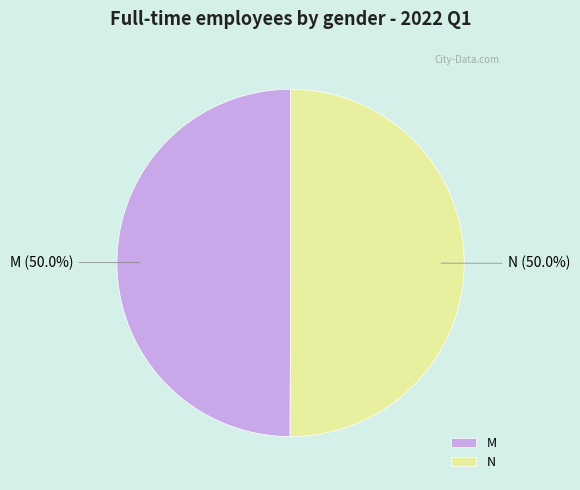

Approximately how many times larger is the value at M compared to N?

1.0